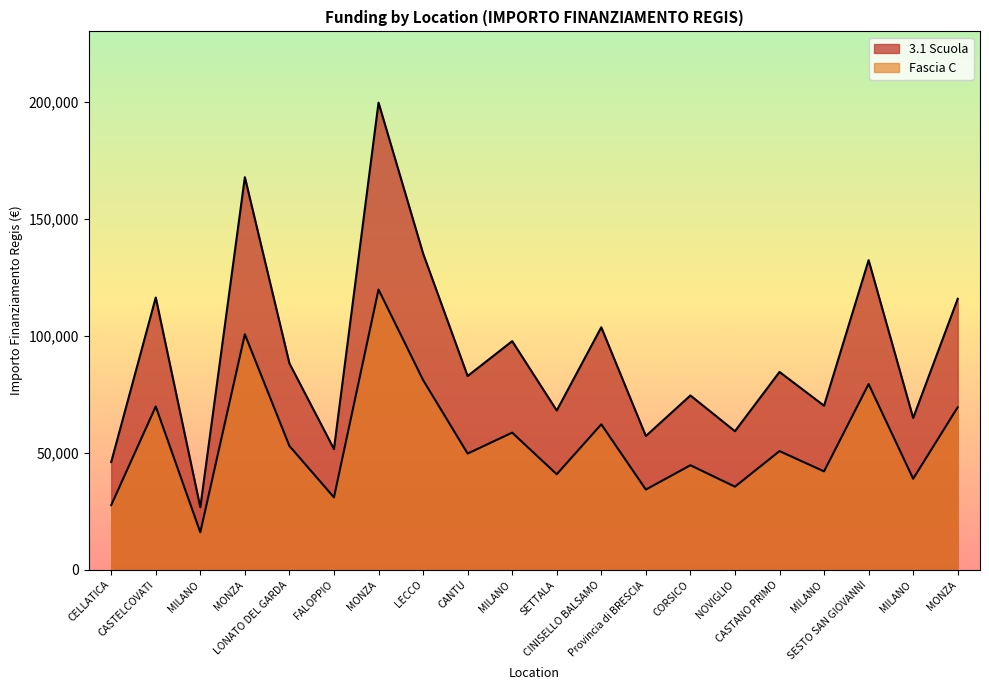

What is the sum of all Fascia C values?

1105227.1